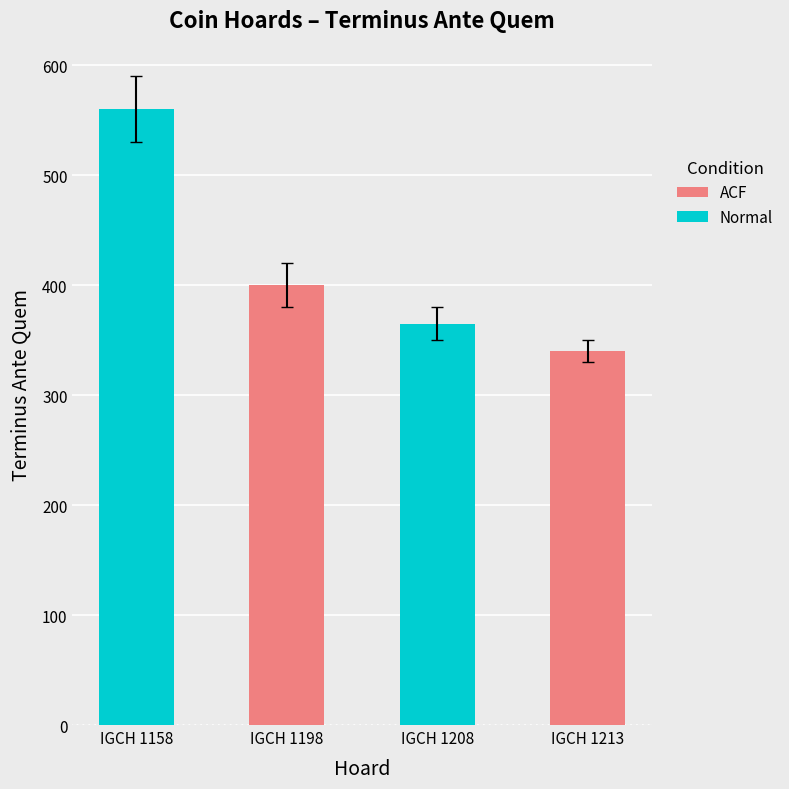

Is the value of ACF at IGCH 1208 greater than the value of Normal at IGCH 1208?

No